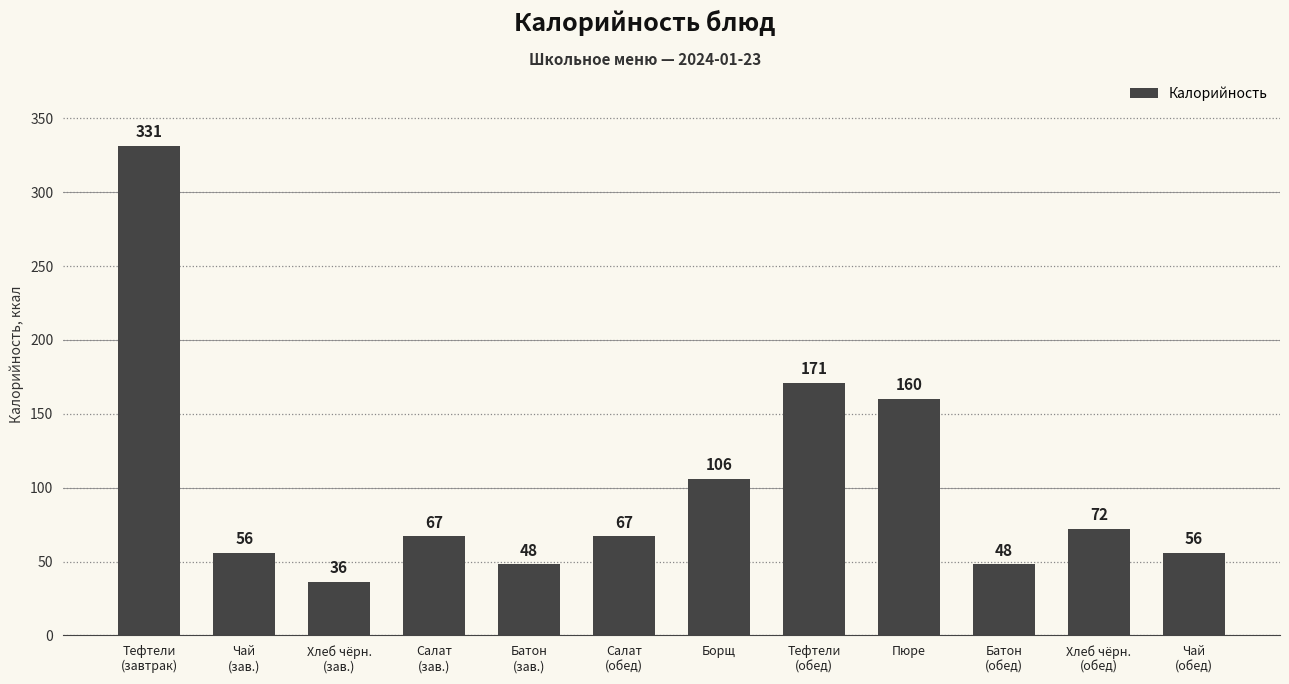

What is the value of the 8th bar from the left?

171